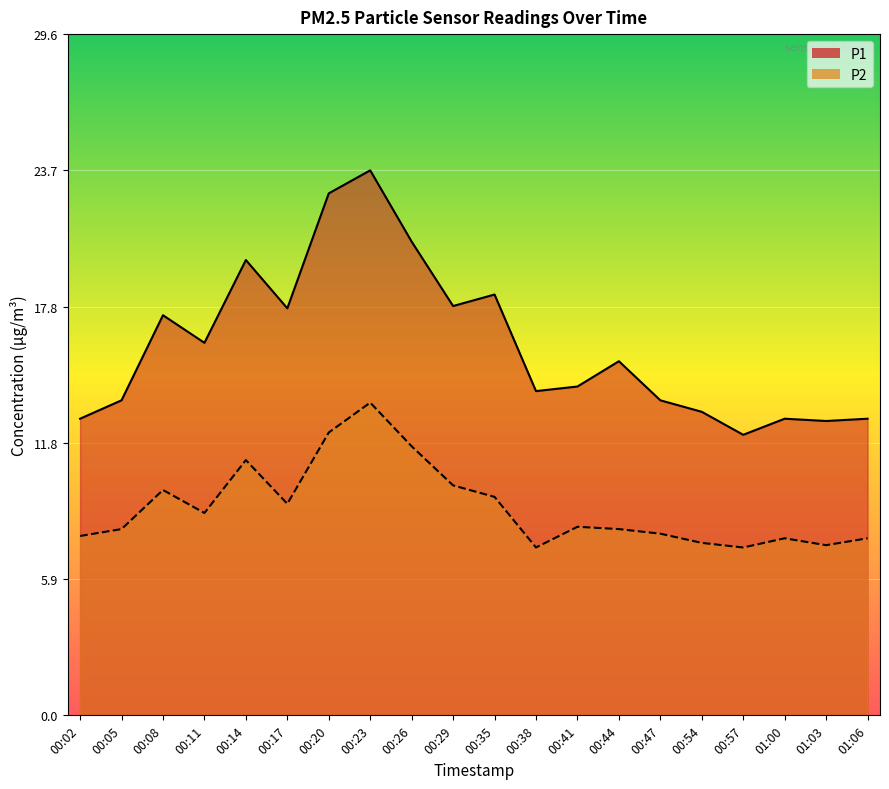

Where is the first local maximum for P1?

00:08